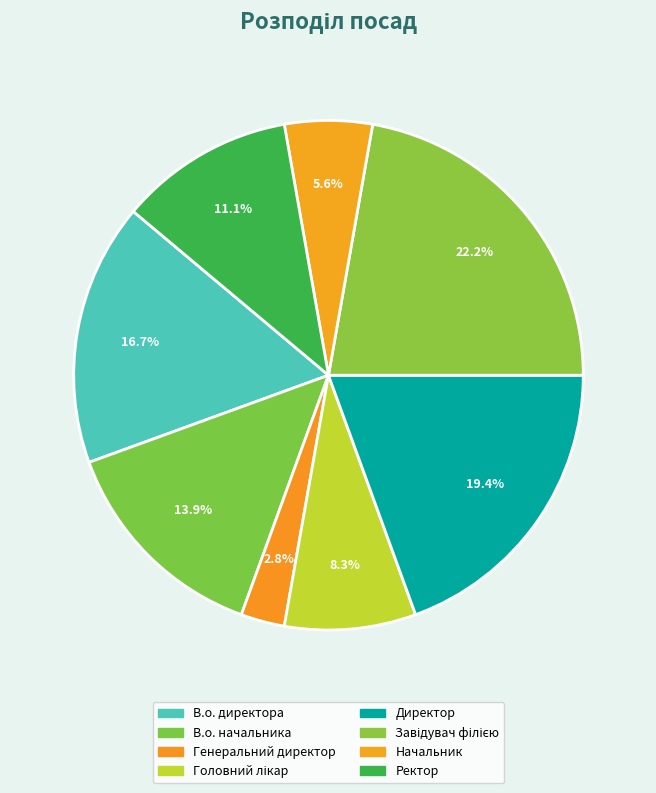

Is there any slice that represents more than half of the pie?

No